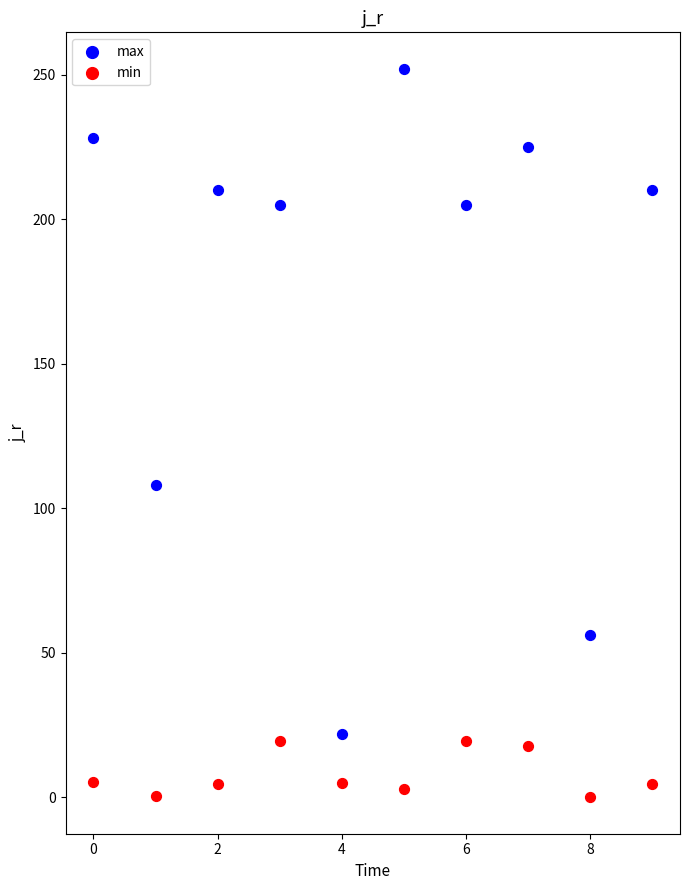

What are all the series names shown in the legend?

max, min